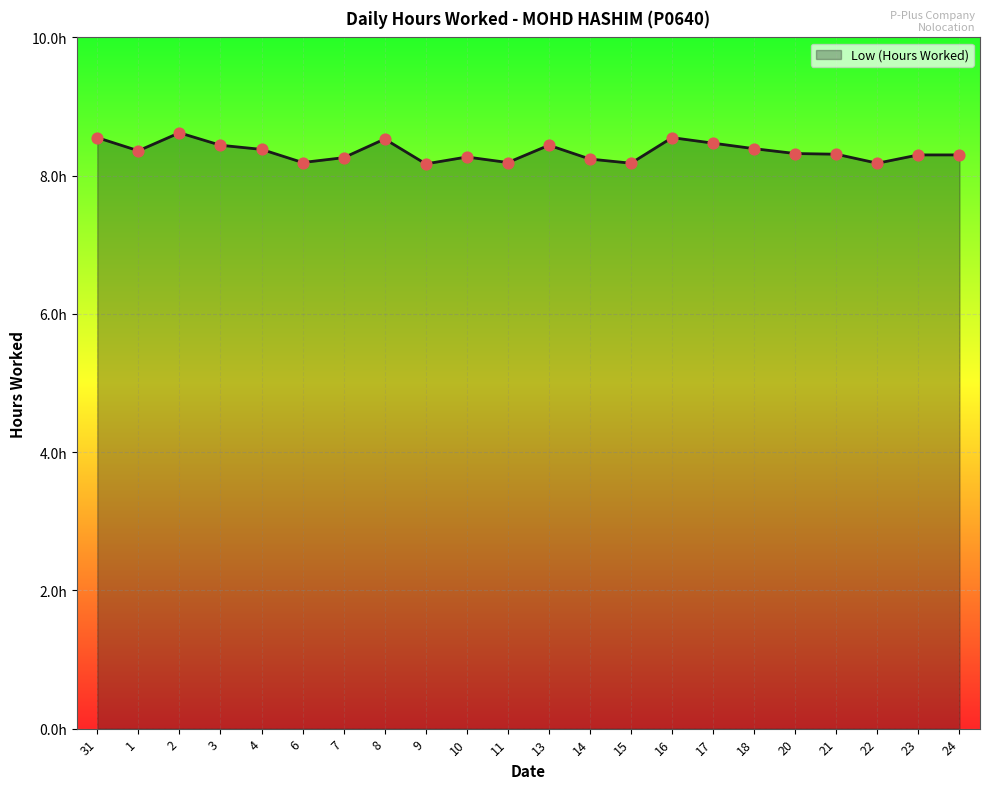

Which has a higher value, 8 or 13?

8